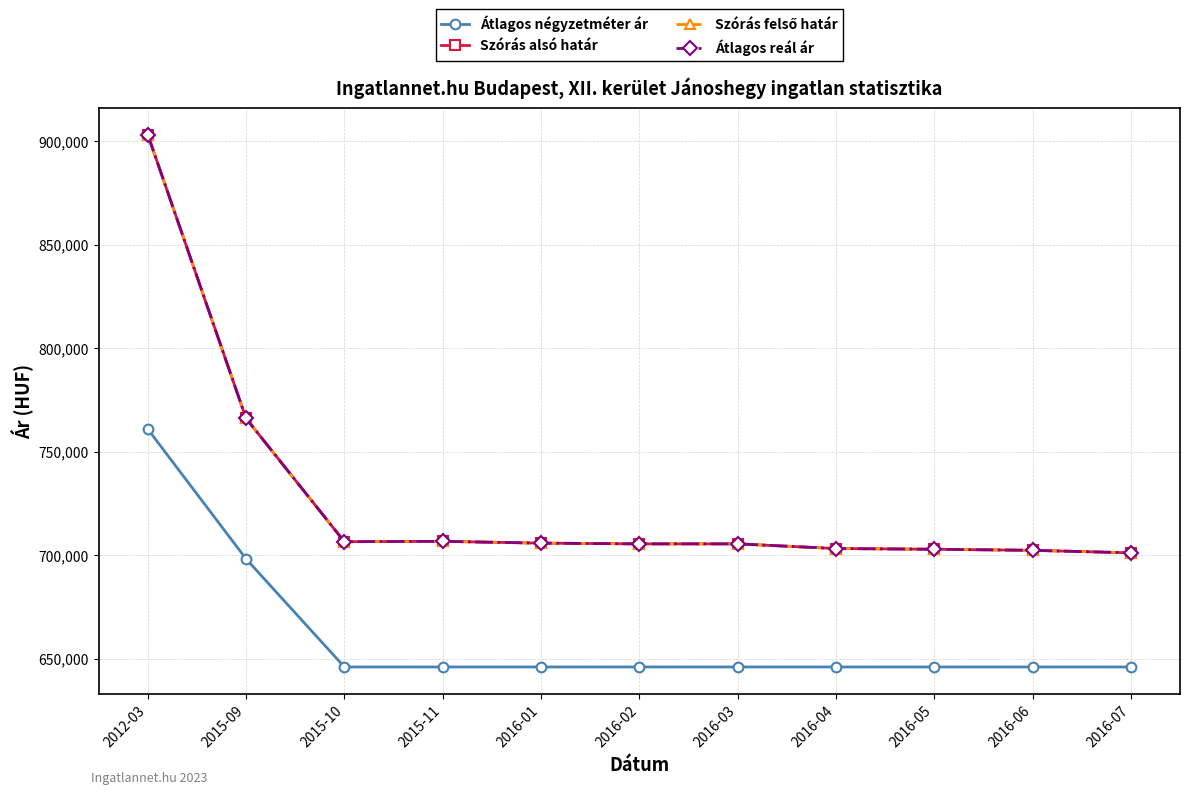

What is the maximum value shown in the chart?

903222